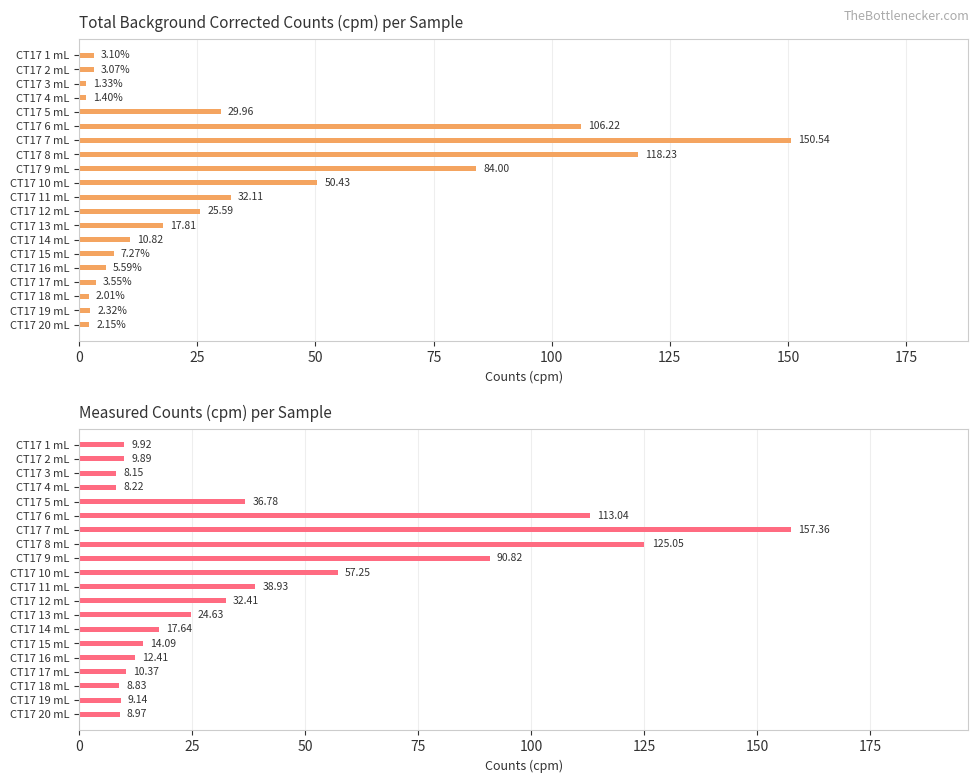

Reading right to left, transcribe all the data shown in this chart.

Total Bkgd corrected counts (cpm): 2.1	2.3	2.0	3.5	5.6	7.3	10.8	17.8	25.6	32.1	50.4	84.0	118.2	150.5	106.2	30.0	1.4	1.3	3.1	3.1
Measured Counts (cpm): 9.0	9.1	8.8	10.4	12.4	14.1	17.6	24.6	32.4	38.9	57.2	90.8	125.0	157.4	113.0	36.8	8.2	8.2	9.9	9.9